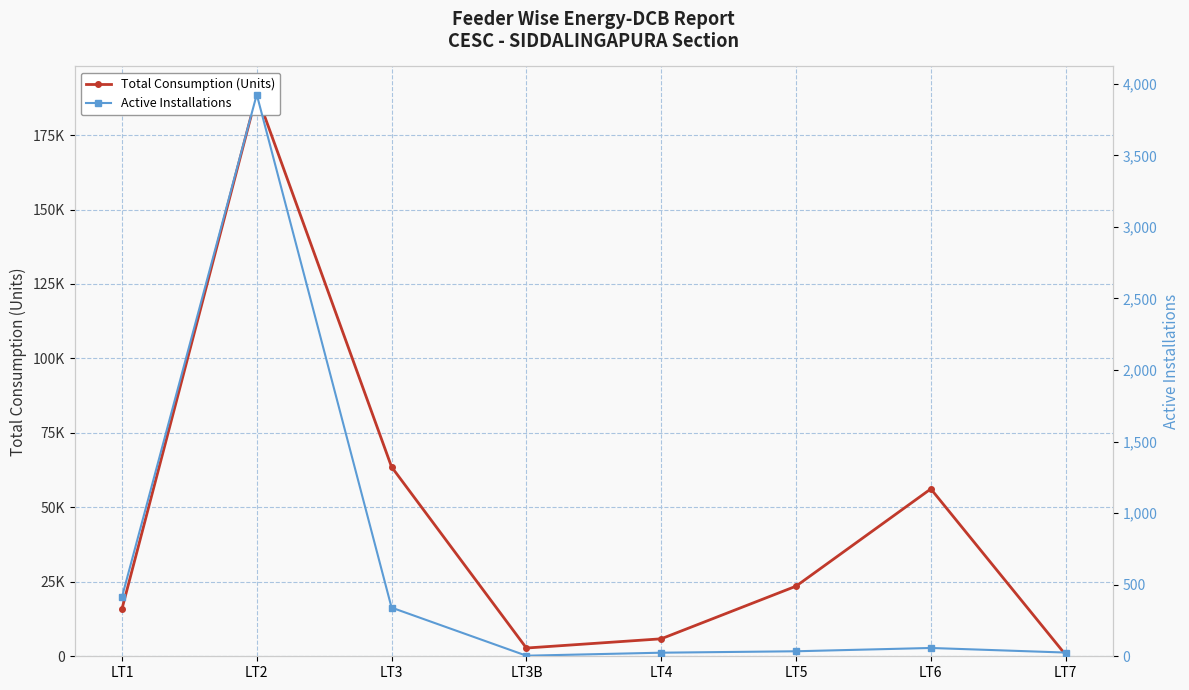

At which category does Total Consumption (Units) reach its first local valley?

LT3B